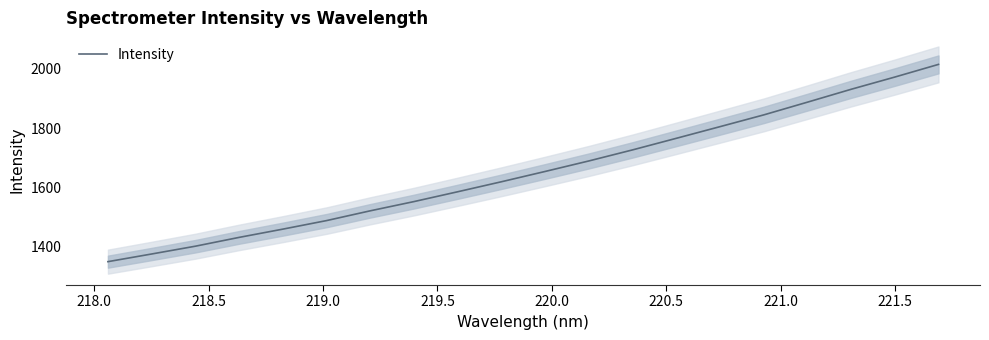

How many values are below 1654?

10